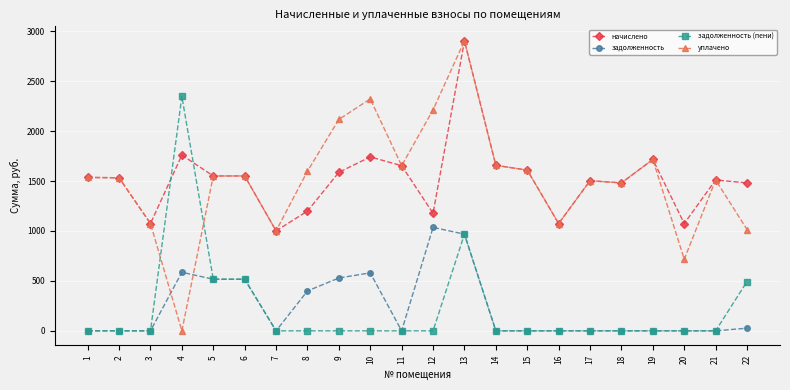

What is the total value across all series at 19?

3431.4